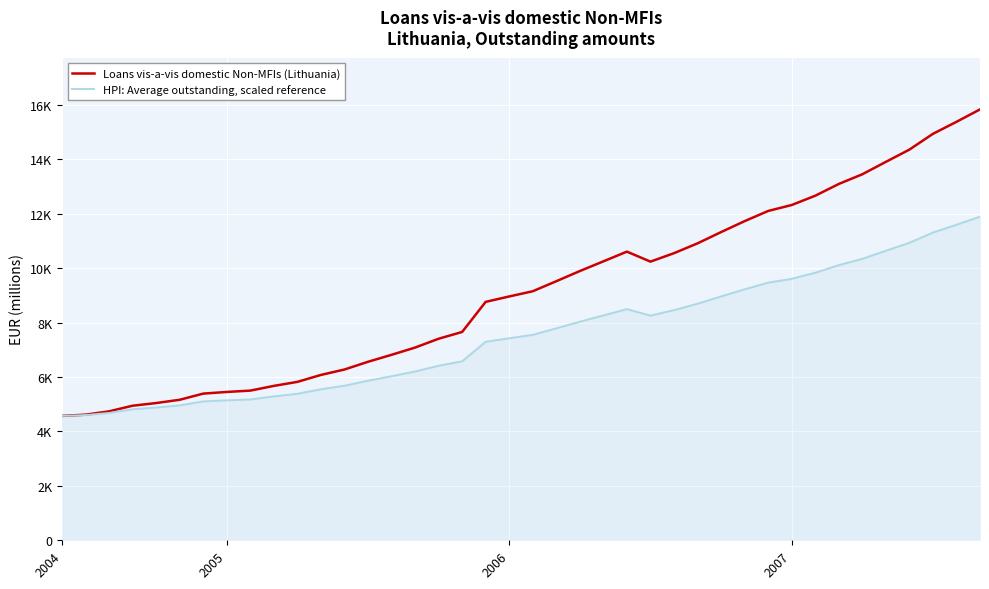

Does the chart have visible grid lines?

Yes